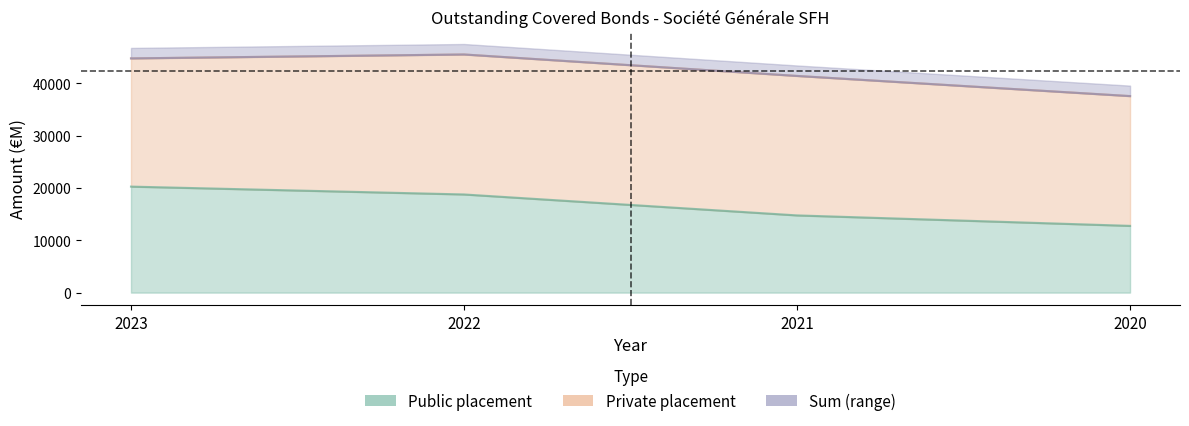

At which category does Sum reach its first local peak?

2022